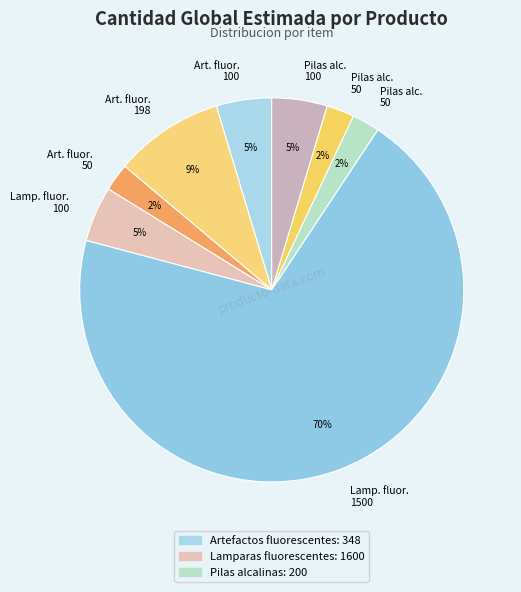

Is there a majority slice in this chart?

Yes